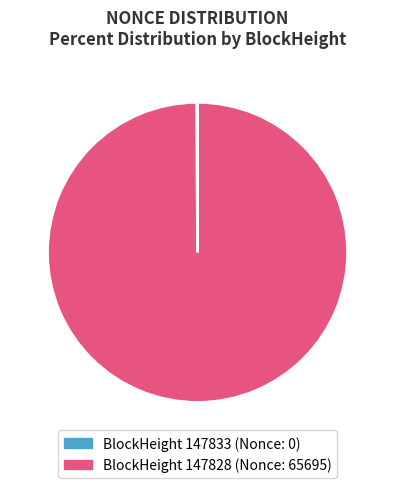

Is there a majority slice in this chart?

Yes